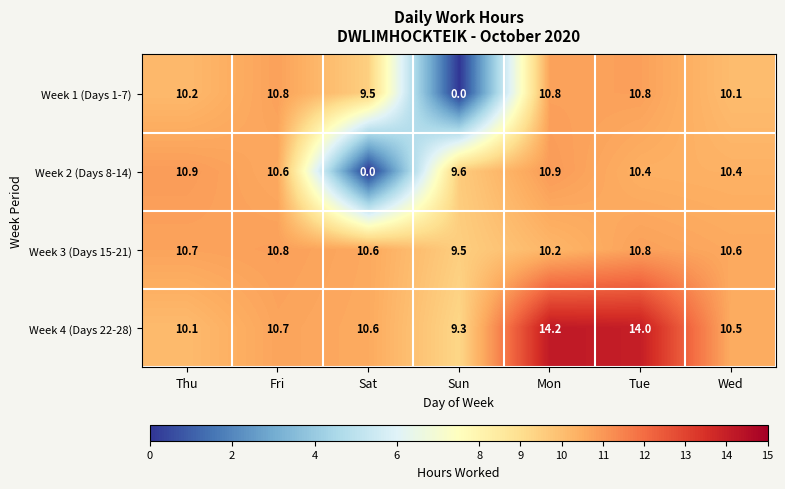

Which category has the lowest value in the Week 2 (Days 8-14) series?

Sat